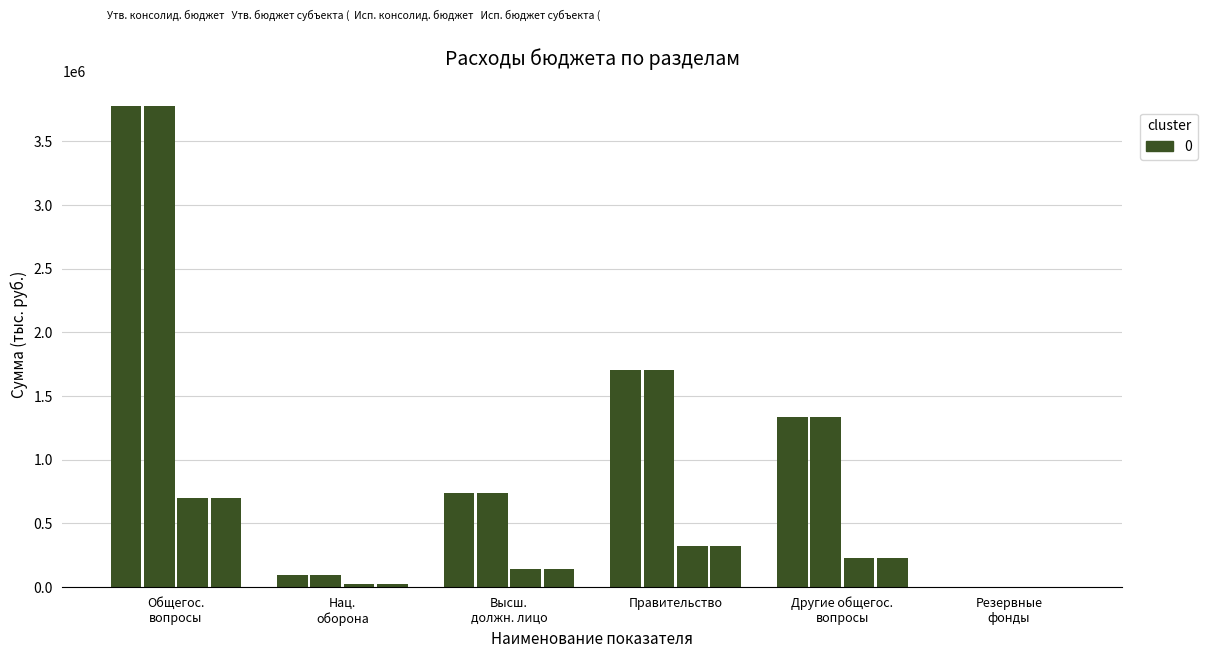

Count the number of data series in this chart.

4